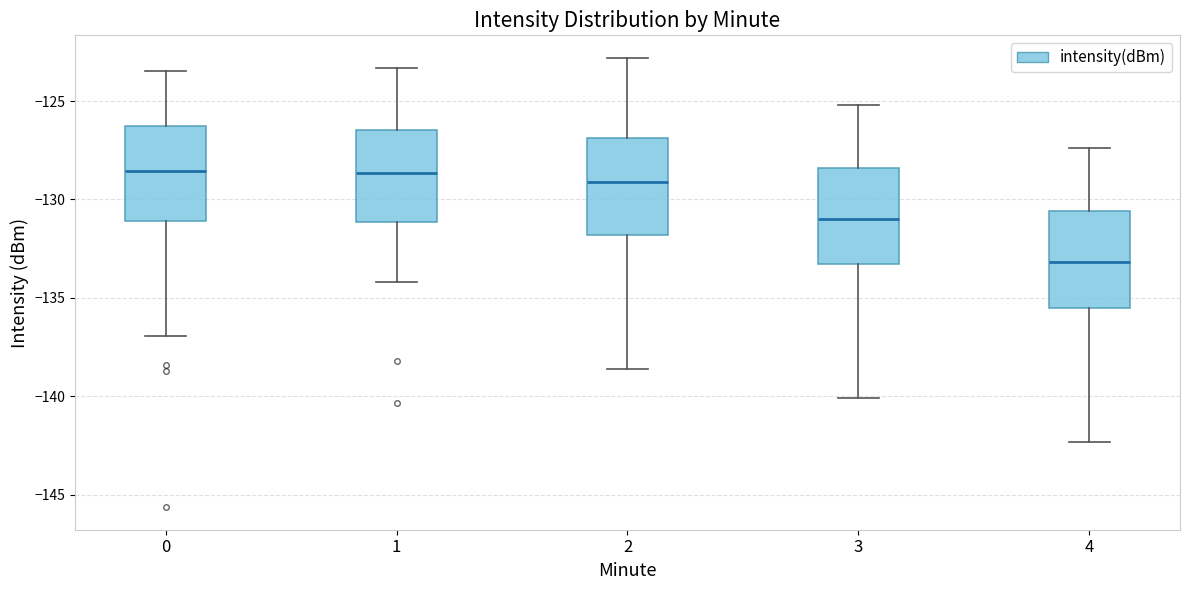

Which box has the lowest median line?

4